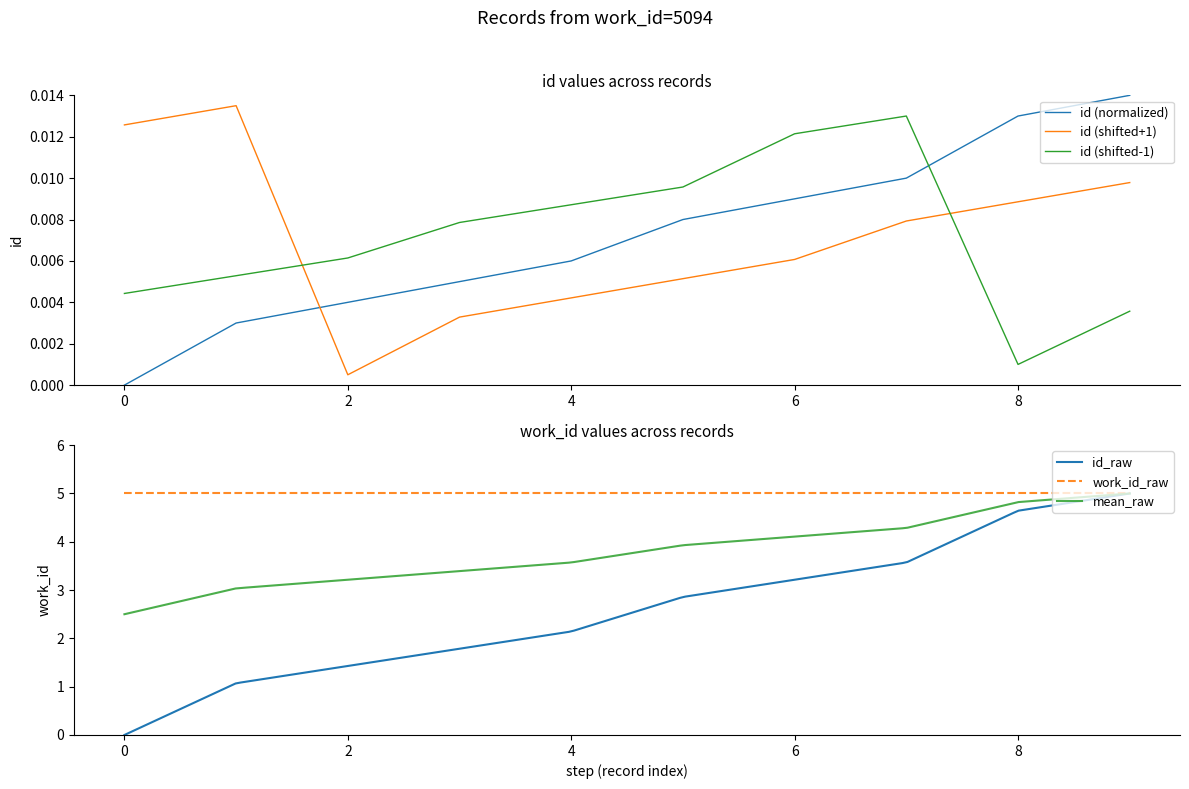

True or false: the data has more than 0 interior local peaks.

False